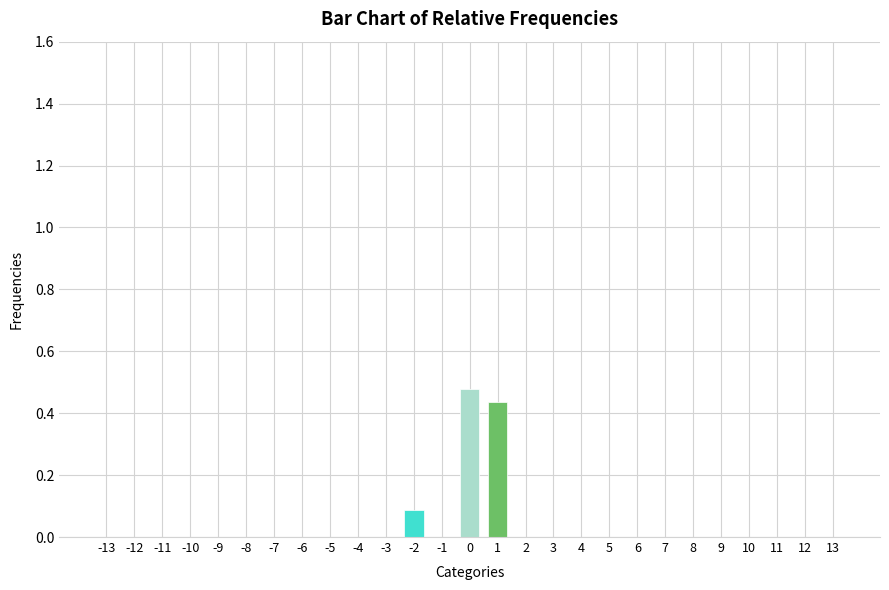

True or false: the data shows 0.0 at 3.

True